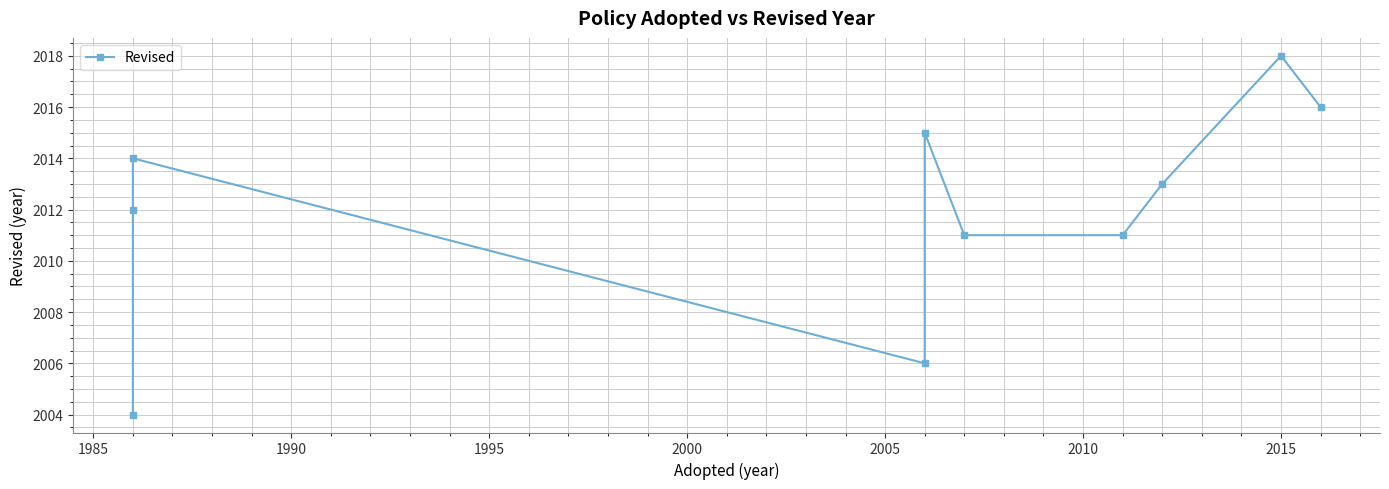

How many data points are less than 2013?

5